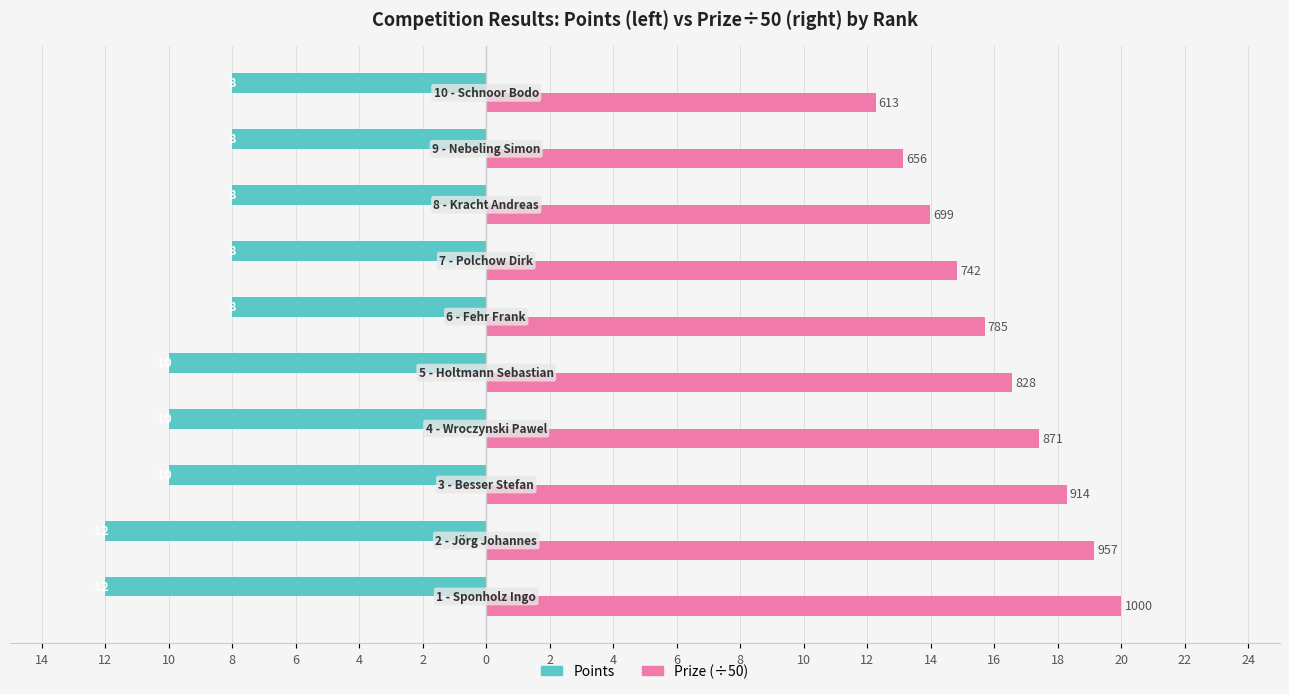

What are all the series names shown in the legend?

Points, Prize (÷50)